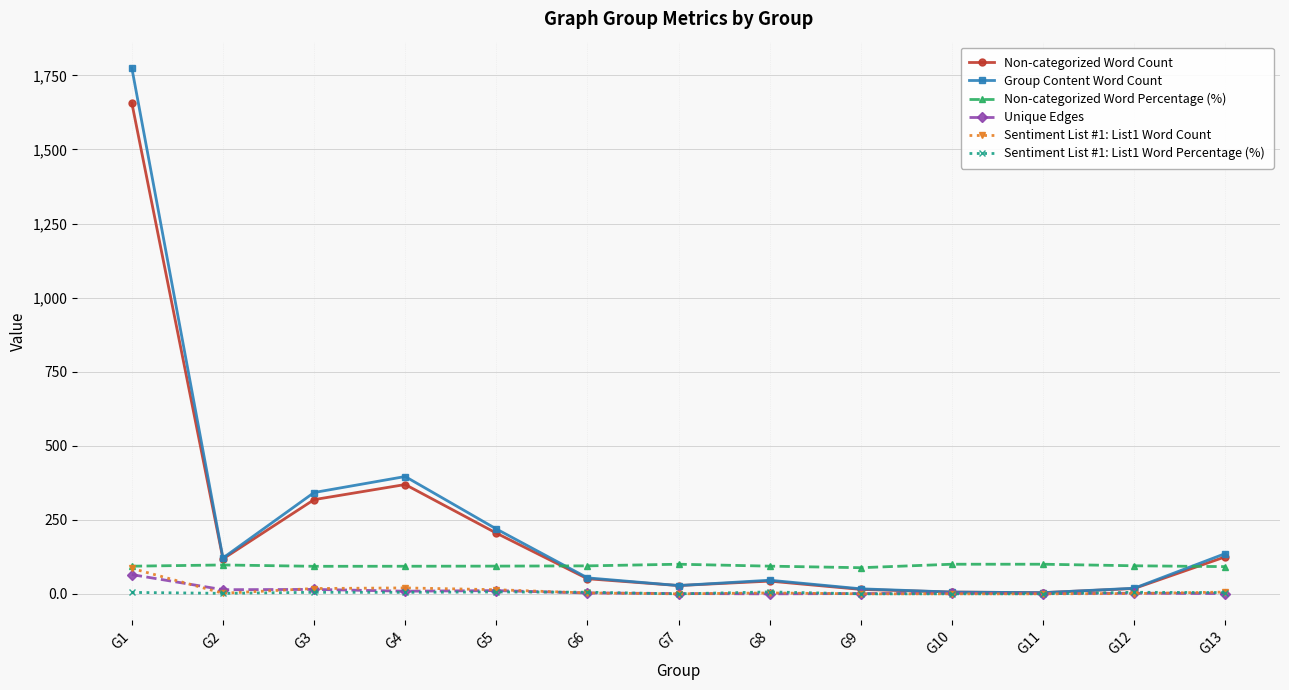

What is the total value across all series at G10?

114.0